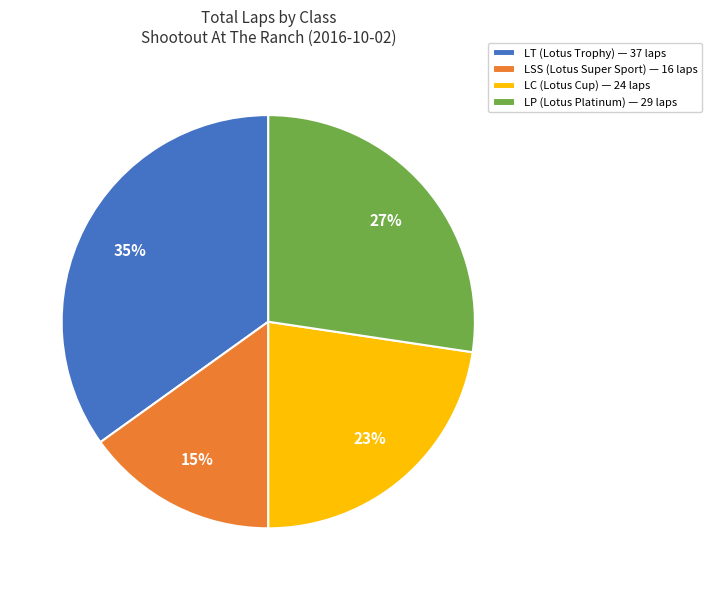

Does LT (Lotus Trophy) — 37 laps account for over 50% of the chart?

No